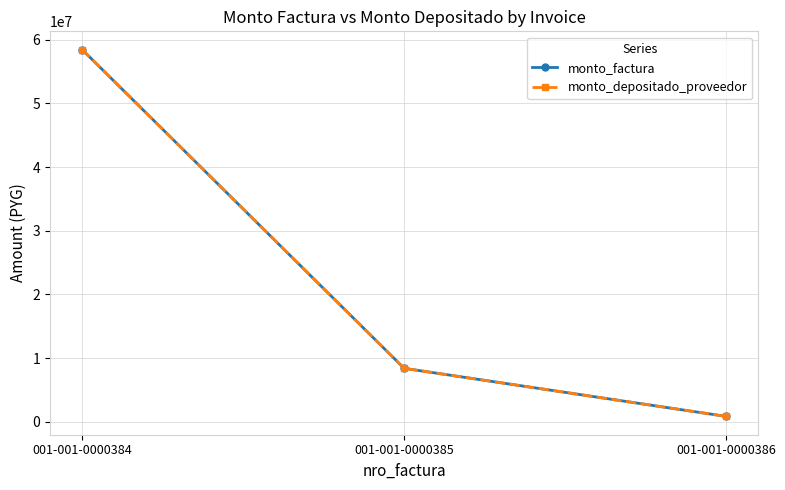

Reading left to right, list all the values displayed in this chart.

monto_factura: 001-001-0000384=58450000	001-001-0000385=8400000	001-001-0000386=850000
monto_depositado_proveedor: 001-001-0000384=58450000	001-001-0000385=8400000	001-001-0000386=850000